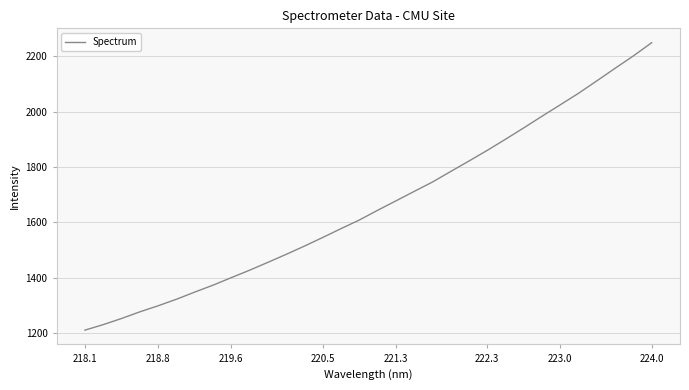

What is the maximum value shown in the chart?

2249.3